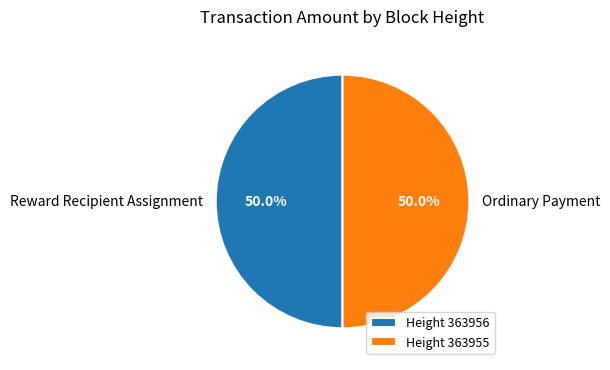

What is the total percentage of Ordinary Payment and Reward Recipient Assignment?

100.0%